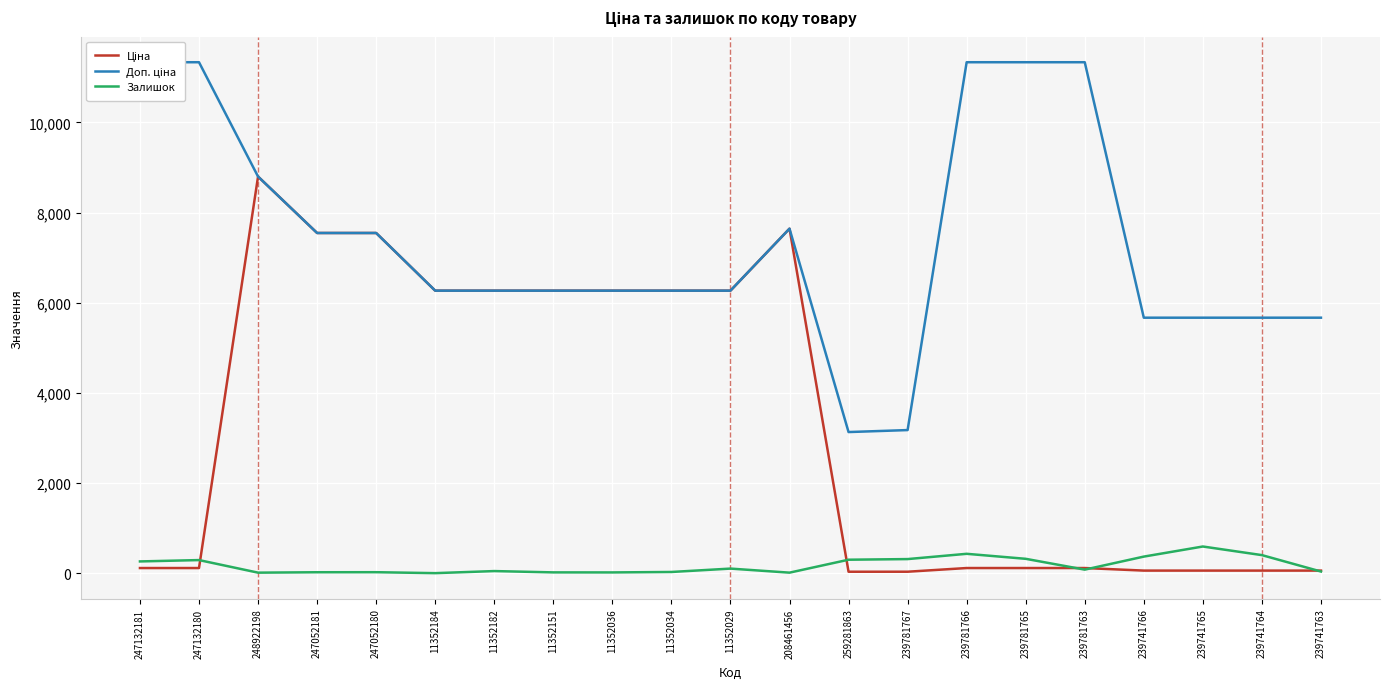

How many lines are shown in the chart?

3